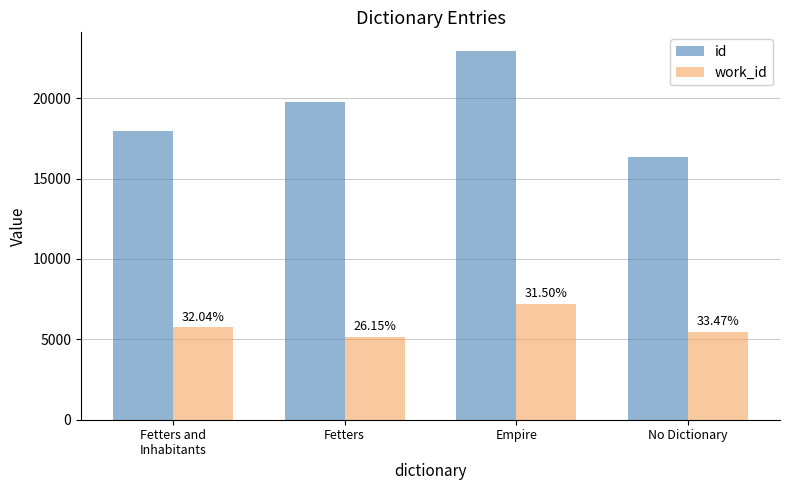

The value of work_id at Empire is 12802.4. True or false?

False